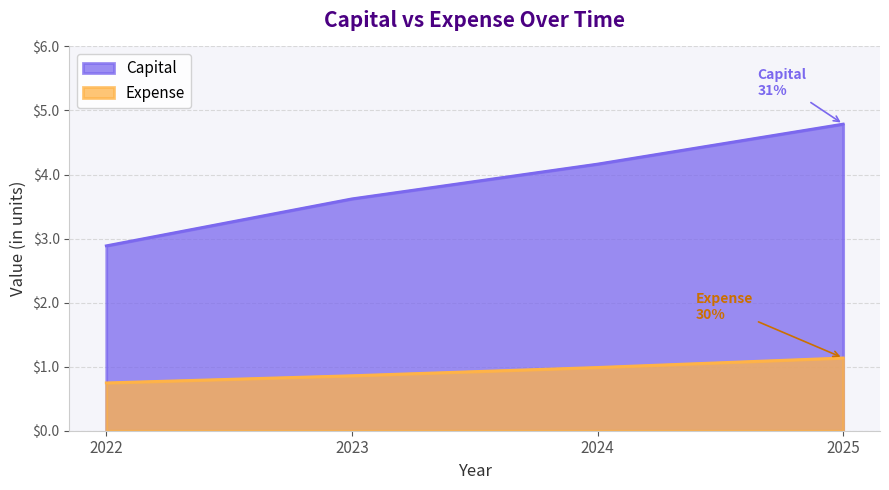

The value of Capital at 2025 is 4.8. True or false?

True